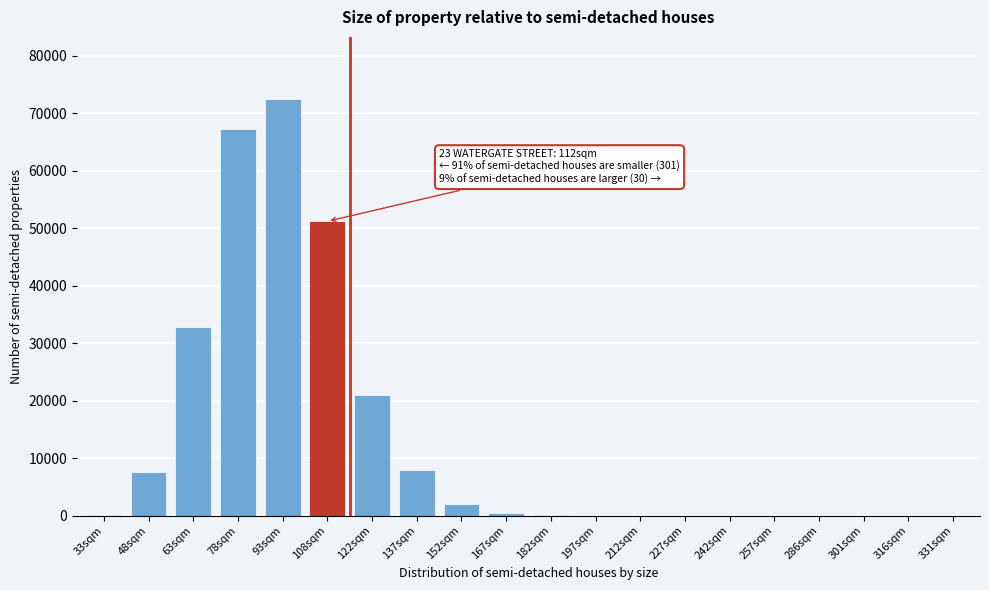

The value at 48sqm is 7652. True or false?

True